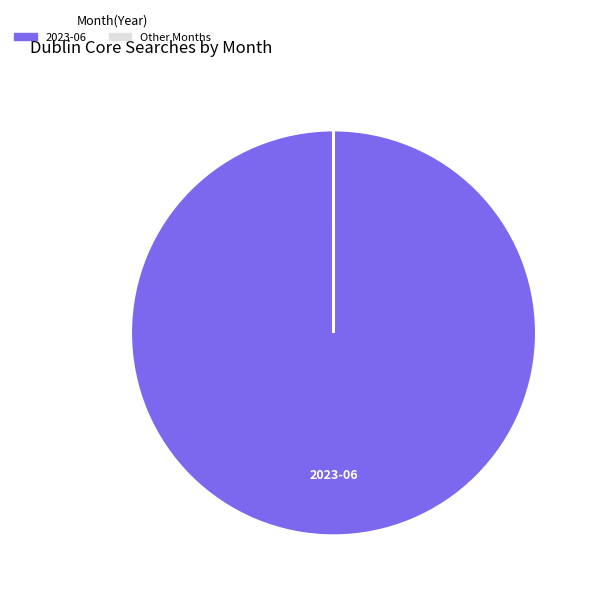

Is there a majority slice in this chart?

Yes